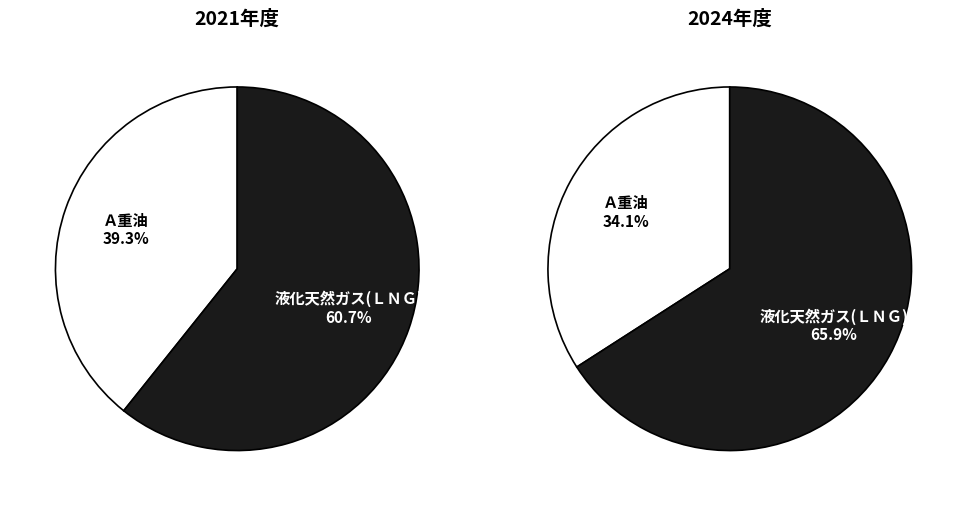

True or false: Ａ重油 accounts for 34% of the total.

True